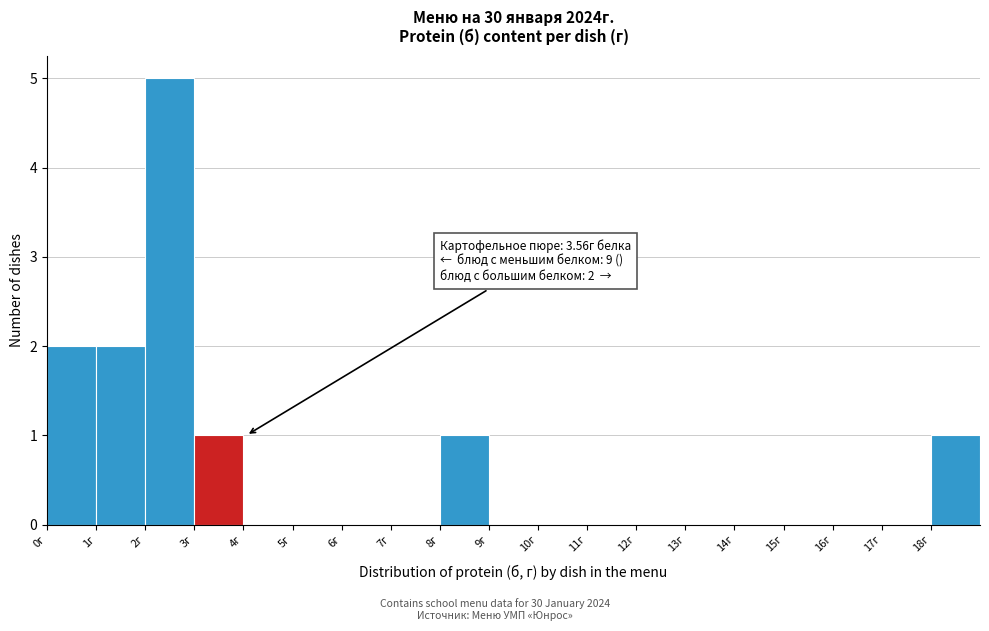

Over which range of the x-axis is the bar tallest?

2 to 3